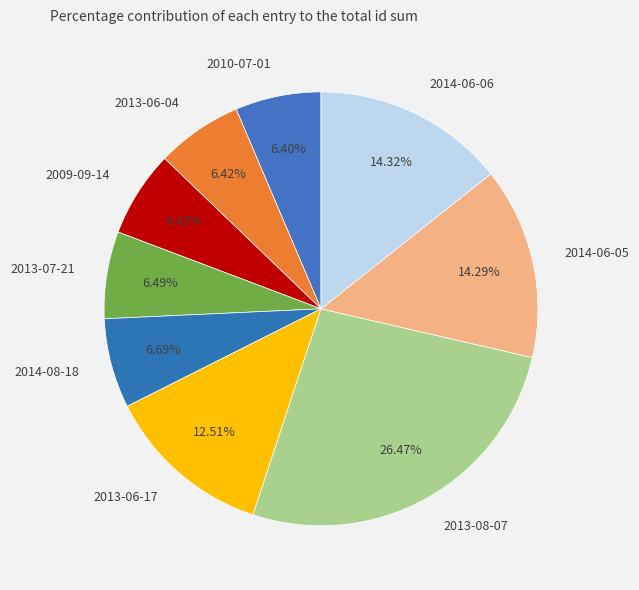

What is the ratio of the value at 2014-08-18 to the value at 2014-06-06?

0.5